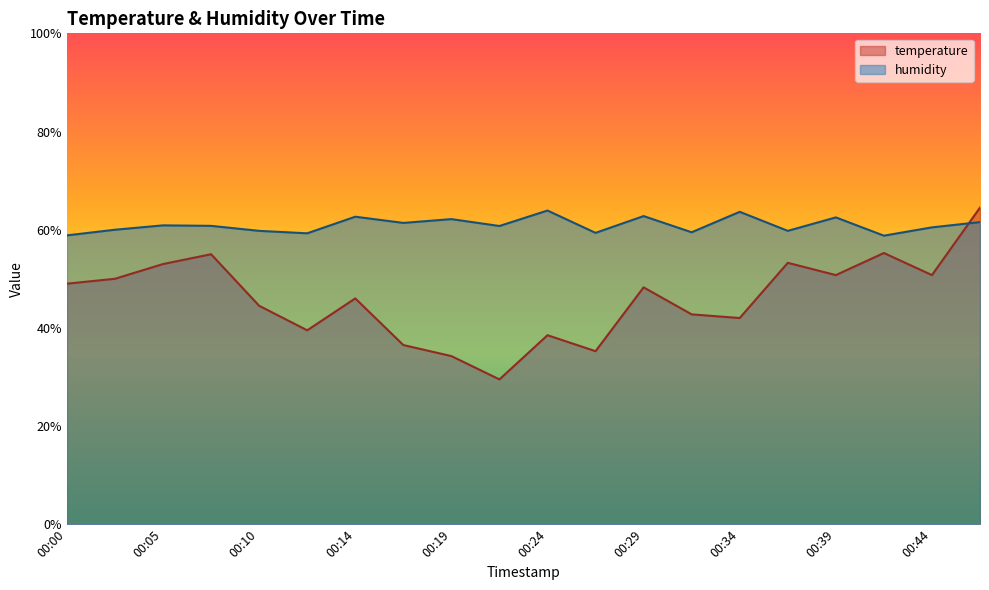

How many interior local valleys does the temperature series have?

6